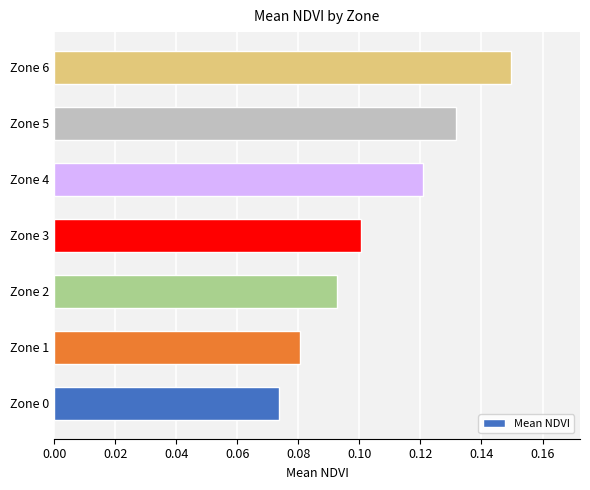

Count the number of categories in the chart.

7